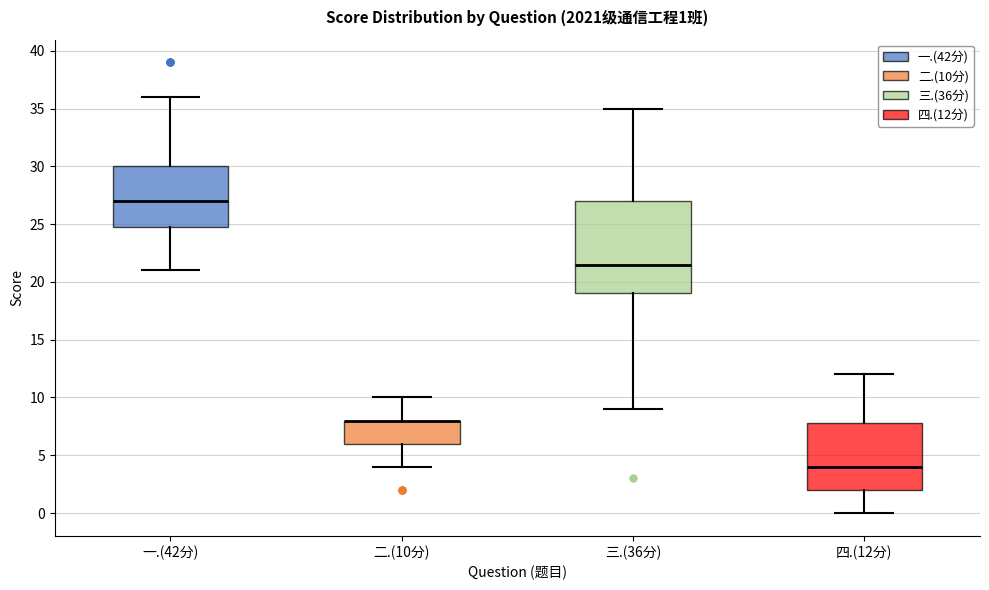

Which box is the tallest, from its lower edge to its upper edge?

三.(36分)